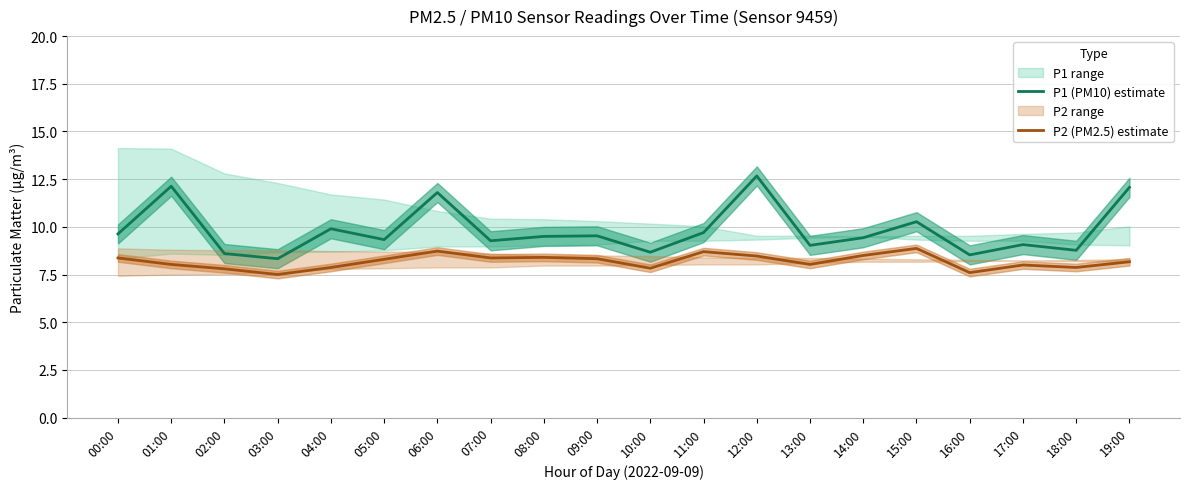

How many values in the P2 (PM2.5) estimate series exceed 8?

13